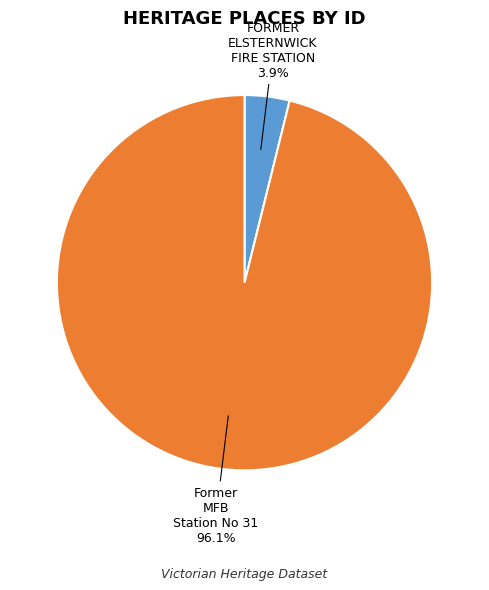

To the nearest percent, what is the combined percentage of FORMER ELSTERNWICK FIRE STATION and Former MFB Station No 31?

100%